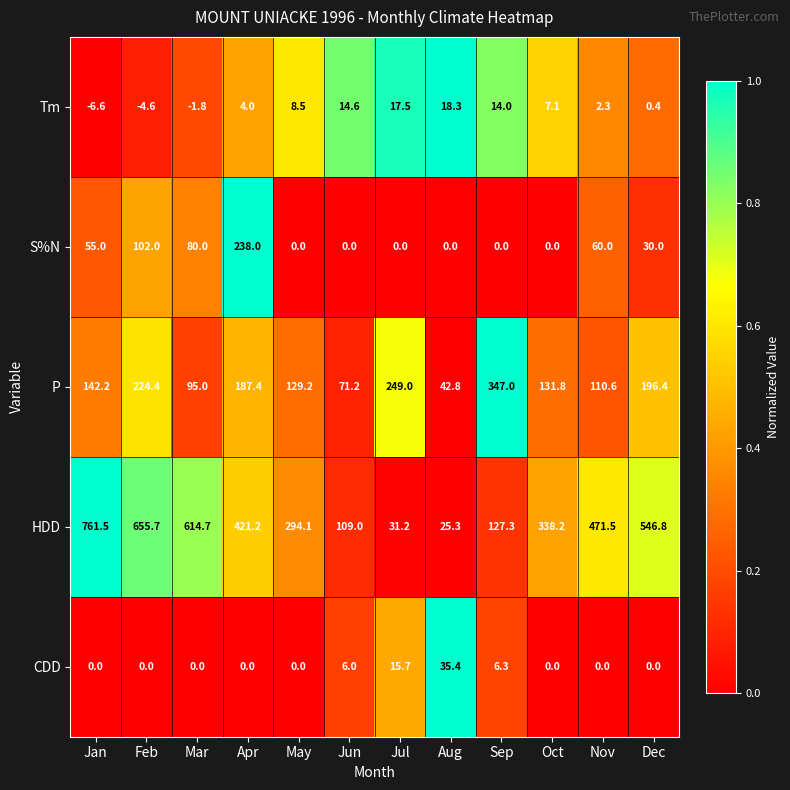

How many data points does each series have?

12